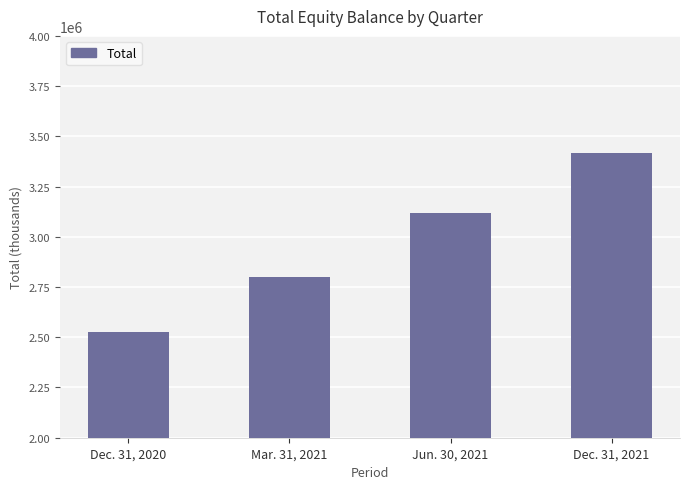

What is the smallest value displayed?

2526249